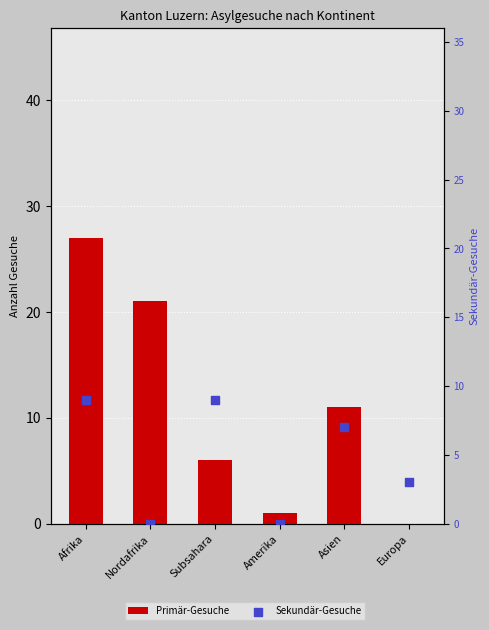

Which series has the largest total across all categories?

Primär-Gesuche